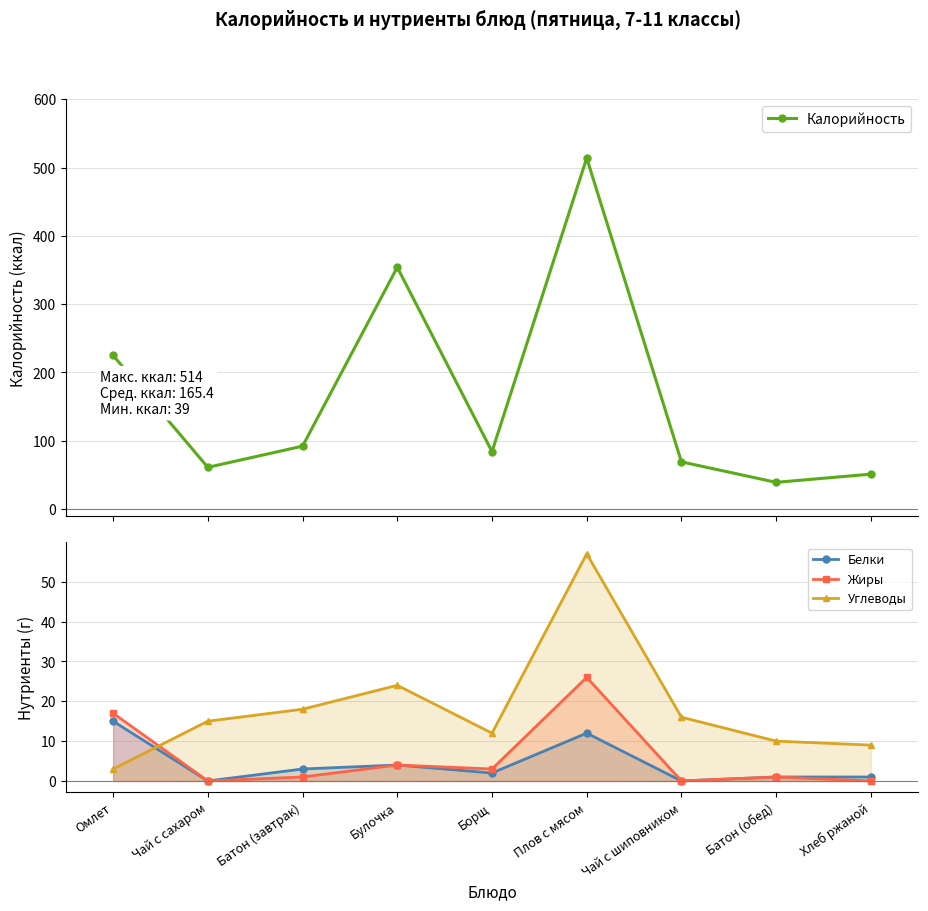

What is the highest value of the Углеводы series?

57